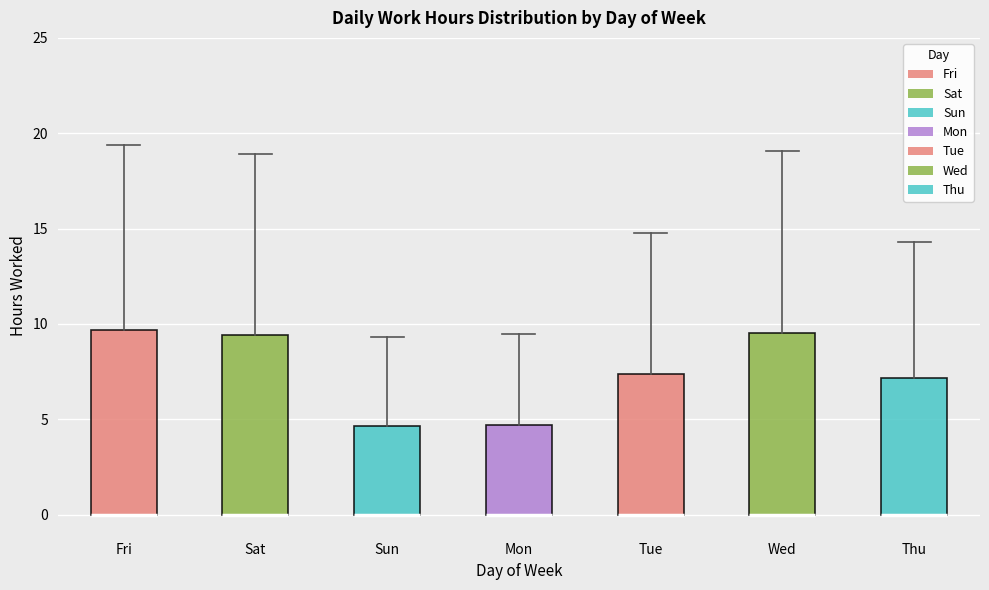

Reading left to right, transcribe this box plot: for each box, give where its median line is, the range the box spans, and where its two whiskers end, as read against the y-axis. The values are not printed on the chart, so give them approximately, as read against the axis.

Fri: median 0.0 (drawn on the box's lower edge), box 0.0 to 9.5, whiskers 0.0 to 19.5
Sat: median 0.0 (drawn on the box's lower edge), box 0.0 to 9.5, whiskers 0.0 to 19.0
Sun: median 0.0 (drawn on the box's lower edge), box 0.0 to 4.5, whiskers 0.0 to 9.5
Mon: median 0.0 (drawn on the box's lower edge), box 0.0 to 4.5, whiskers 0.0 to 9.5
Tue: median 0.0 (drawn on the box's lower edge), box 0.0 to 7.5, whiskers 0.0 to 15.0
Wed: median 0.0 (drawn on the box's lower edge), box 0.0 to 9.5, whiskers 0.0 to 19.0
Thu: median 0.0 (drawn on the box's lower edge), box 0.0 to 7.0, whiskers 0.0 to 14.5